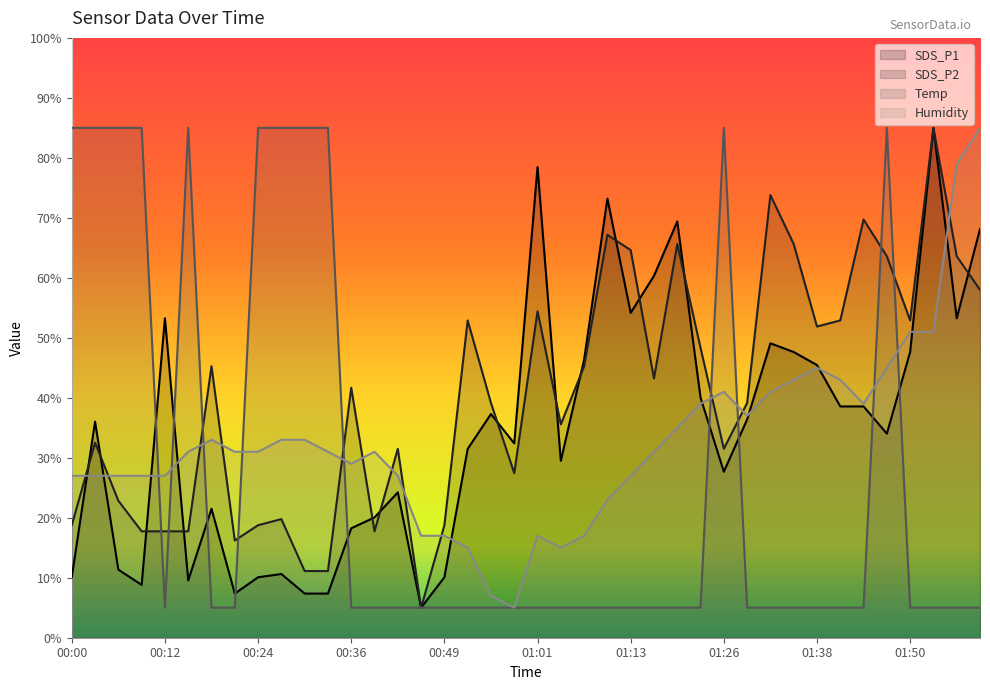

Reading left to right, transcribe all the data shown in this chart.

SDS_P1: 00:00=10.1	00:03=36.0	00:06=11.3	00:09=8.8	00:12=53.3	00:15=9.5	00:18=21.5	00:21=7.4	00:24=10.1	00:27=10.6	00:30=7.4	00:33=7.4	00:36=18.2	00:40=20.1	00:43=24.2	00:46=5.0	00:49=10.1	00:52=31.5	00:55=37.3	00:58=32.4	01:01=78.5	01:04=29.5	01:07=46.4	01:10=73.2	01:13=54.2	01:16=60.3	01:19=69.4	01:22=40.0	01:26=27.7	01:29=36.4	01:32=49.1	01:35=47.6	01:38=45.5	01:41=38.6	01:44=38.6	01:47=34.0	01:50=47.6	01:53=85.0	01:56=53.3	01:59=68.1
SDS_P2: 00:00=18.8	00:03=32.5	00:06=22.8	00:09=17.7	00:12=17.7	00:15=17.7	00:18=45.3	00:21=16.2	00:24=18.8	00:27=19.8	00:30=11.1	00:33=11.1	00:36=41.7	00:40=17.7	00:43=31.5	00:46=5.0	00:49=18.8	00:52=52.9	00:55=39.1	00:58=27.4	01:01=54.4	01:04=35.6	01:07=45.3	01:10=67.2	01:13=64.6	01:16=43.2	01:19=65.6	01:22=48.3	01:26=31.5	01:29=39.1	01:32=73.8	01:35=65.6	01:38=51.9	01:41=52.9	01:44=69.7	01:47=63.6	01:50=52.9	01:53=85.0	01:56=63.6	01:59=58.0
Temp: 00:00=85.0	00:03=85.0	00:06=85.0	00:09=85.0	00:12=5.0	00:15=85.0	00:18=5.0	00:21=5.0	00:24=85.0	00:27=85.0	00:30=85.0	00:33=85.0	00:36=5.0	00:40=5.0	00:43=5.0	00:46=5.0	00:49=5.0	00:52=5.0	00:55=5.0	00:58=5.0	01:01=5.0	01:04=5.0	01:07=5.0	01:10=5.0	01:13=5.0	01:16=5.0	01:19=5.0	01:22=5.0	01:26=85.0	01:29=5.0	01:32=5.0	01:35=5.0	01:38=5.0	01:41=5.0	01:44=5.0	01:47=85.0	01:50=5.0	01:53=5.0	01:56=5.0	01:59=5.0
Humidity: 00:00=27.0	00:03=27.0	00:06=27.0	00:09=27.0	00:12=27.0	00:15=31.0	00:18=33.0	00:21=31.0	00:24=31.0	00:27=33.0	00:30=33.0	00:33=31.0	00:36=29.0	00:40=31.0	00:43=27.0	00:46=17.0	00:49=17.0	00:52=15.0	00:55=7.0	00:58=5.0	01:01=17.0	01:04=15.0	01:07=17.0	01:10=23.0	01:13=27.0	01:16=31.0	01:19=35.0	01:22=39.0	01:26=41.0	01:29=37.0	01:32=41.0	01:35=43.0	01:38=45.0	01:41=43.0	01:44=39.0	01:47=45.0	01:50=51.0	01:53=51.0	01:56=79.0	01:59=85.0